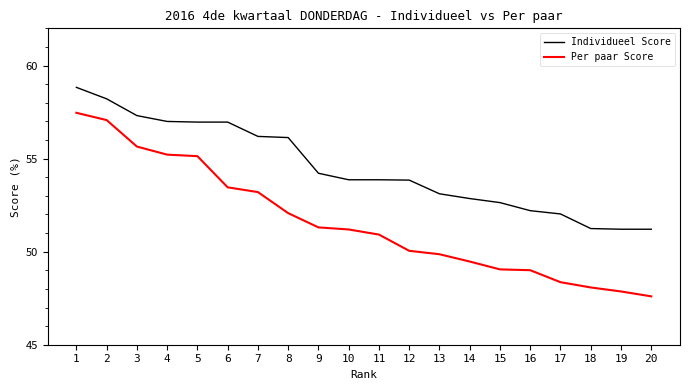

Which series has the largest range (max minus min)?

Per paar Score